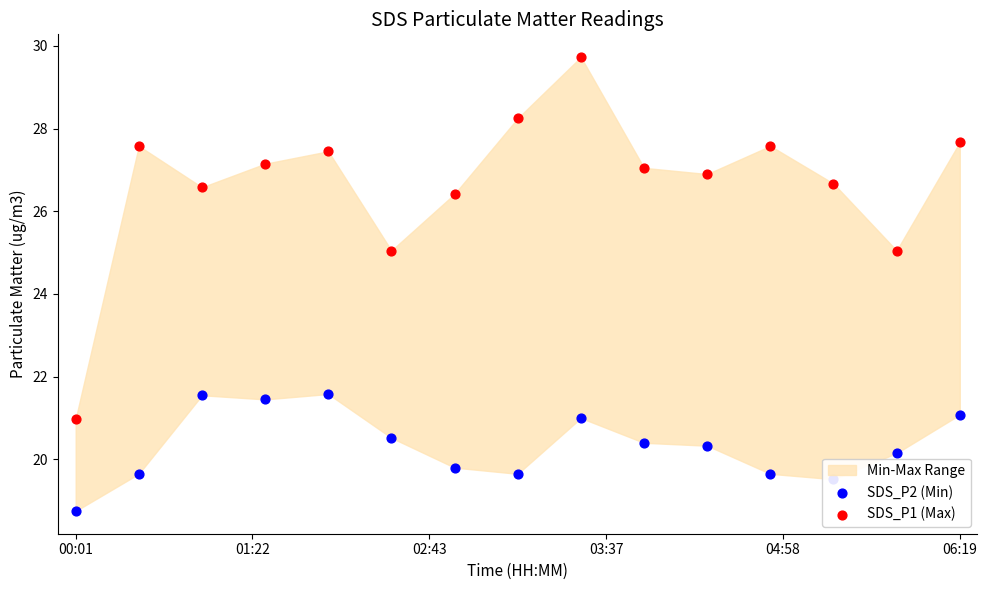

Which series reaches the maximum Y coordinate?

SDS_P1 (Max)